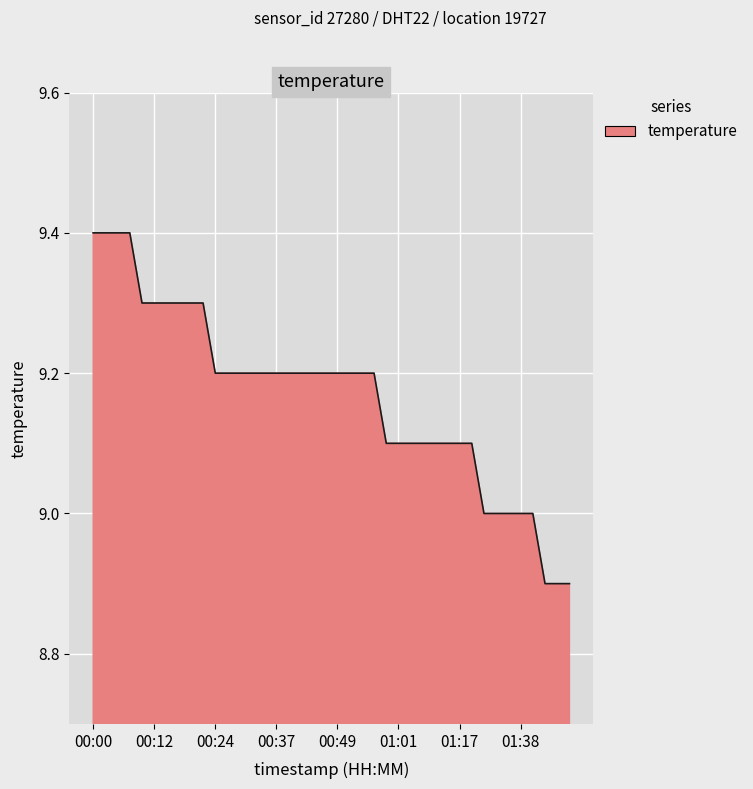

What is the minimum value shown in the chart?

8.9